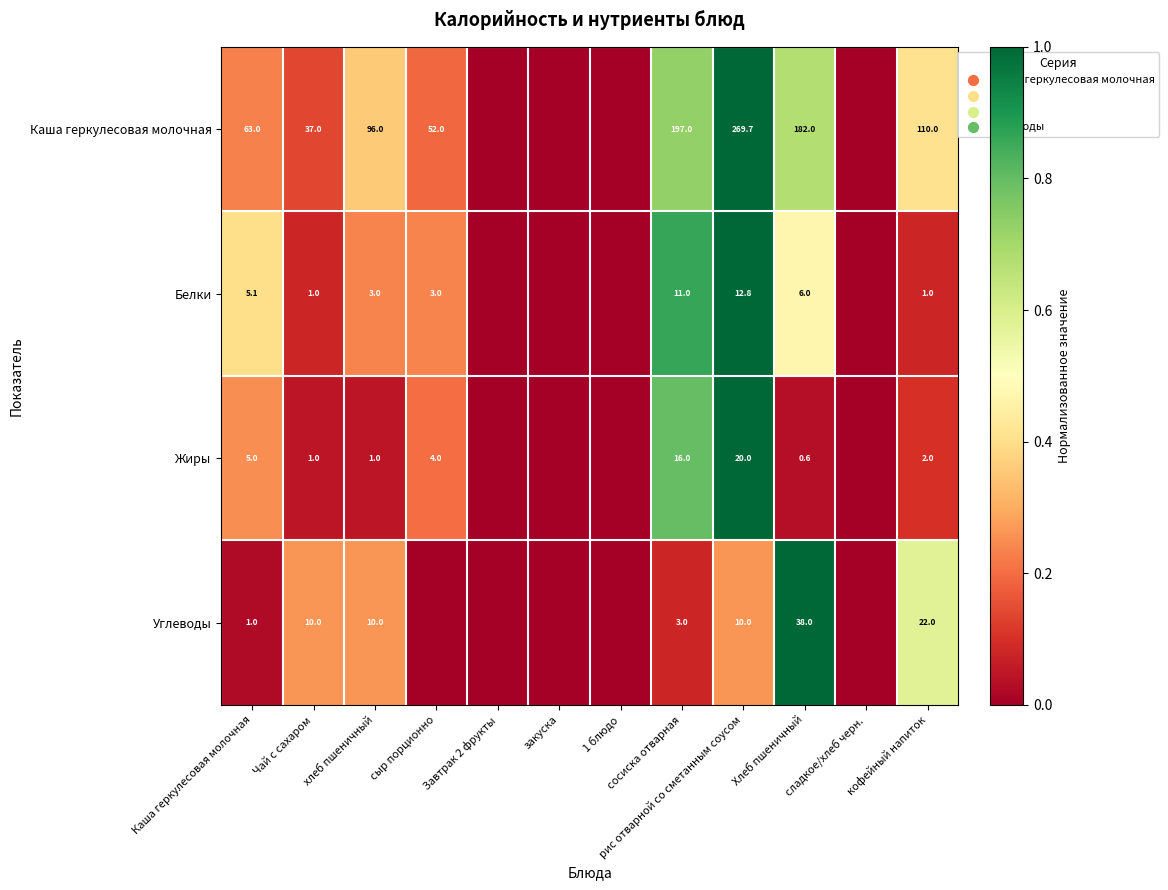

How many data points does each series have?

12